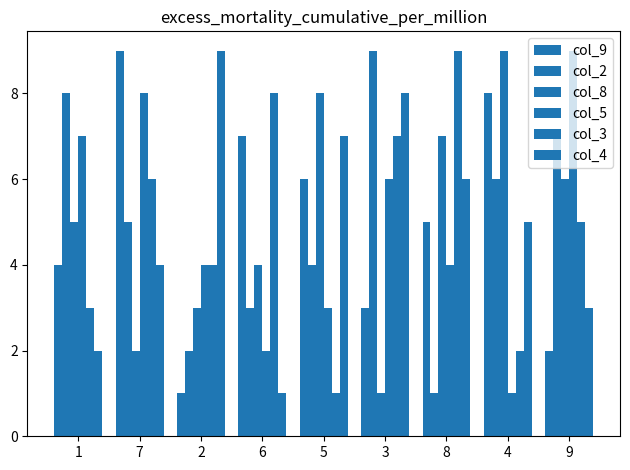

List the labels in order of col_5 value, smallest first.

4, 6, 5, 2, 8, 3, 1, 7, 9